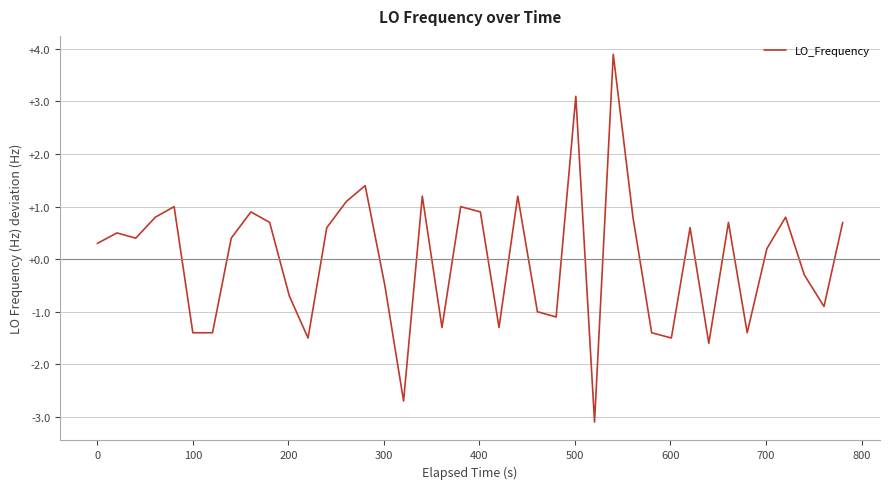

What is the difference between the maximum and minimum values?

7.0